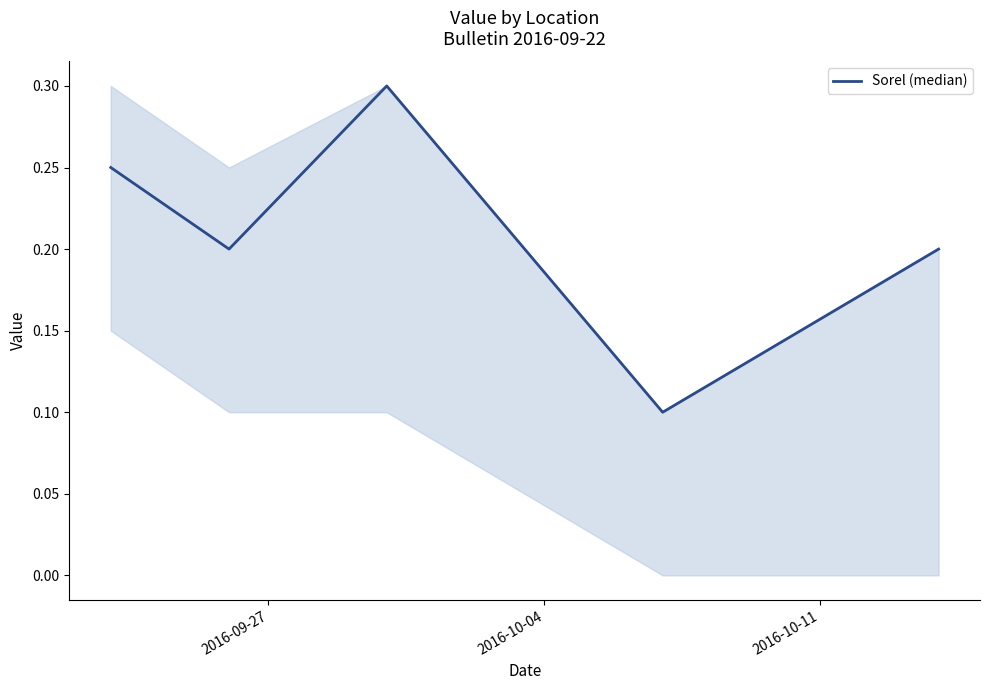

What is the sum of all values?

1.1